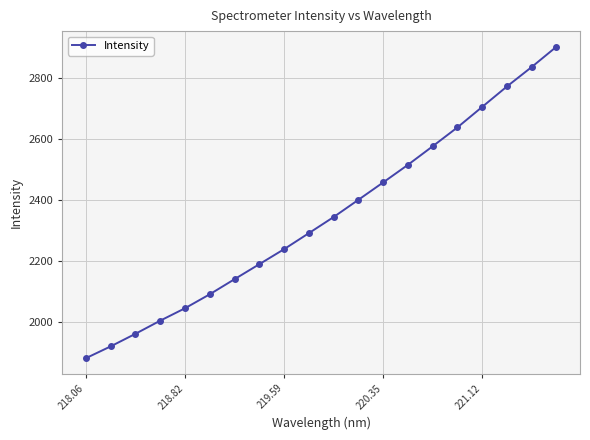

True or false: the data has more than 2 interior local peaks.

False